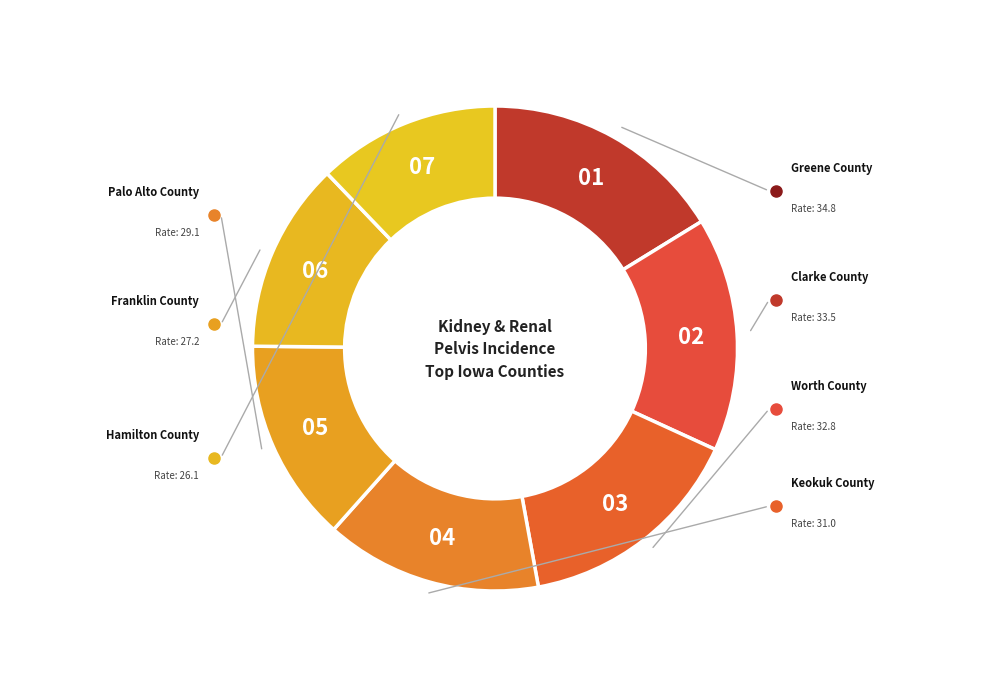

To the nearest percent, what portion does Keokuk County represent?

14%